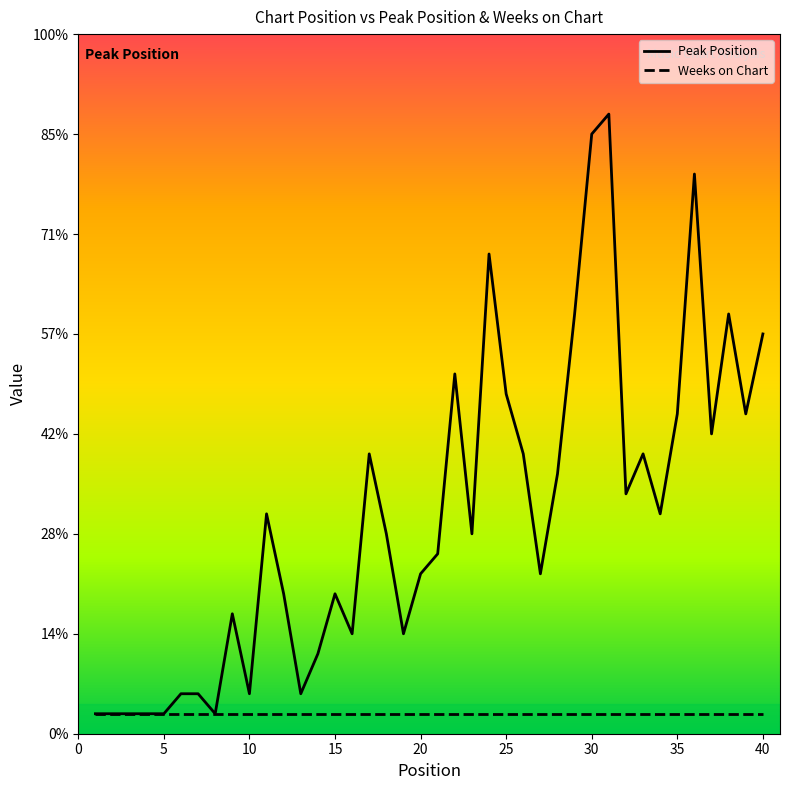

Does the chart have visible grid lines?

No